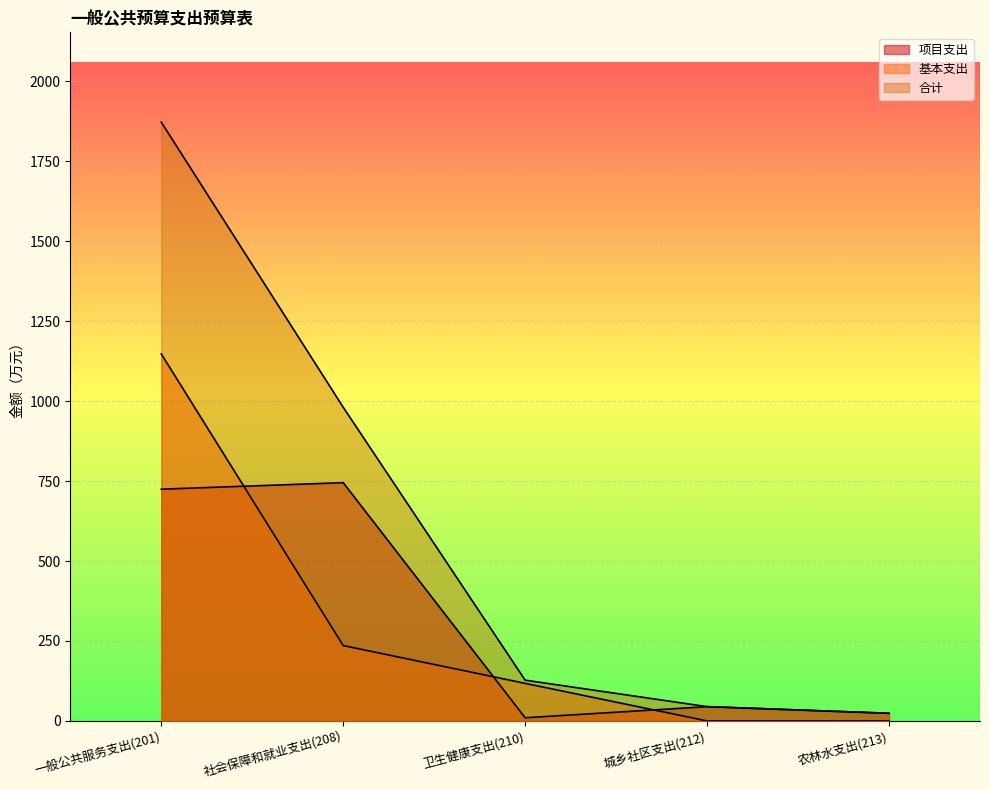

What are all the series names shown in the legend?

项目支出, 基本支出, 合计